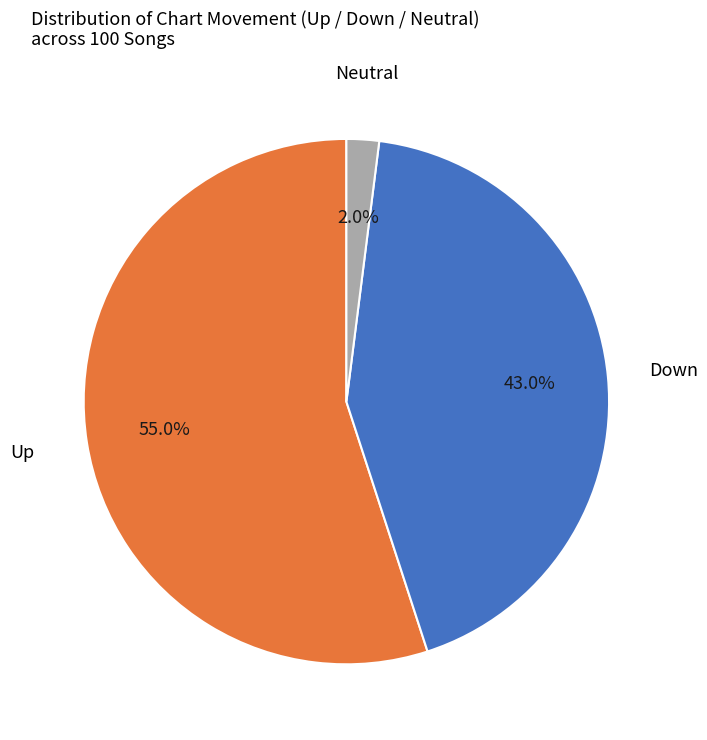

Count the number of slices in the pie.

3